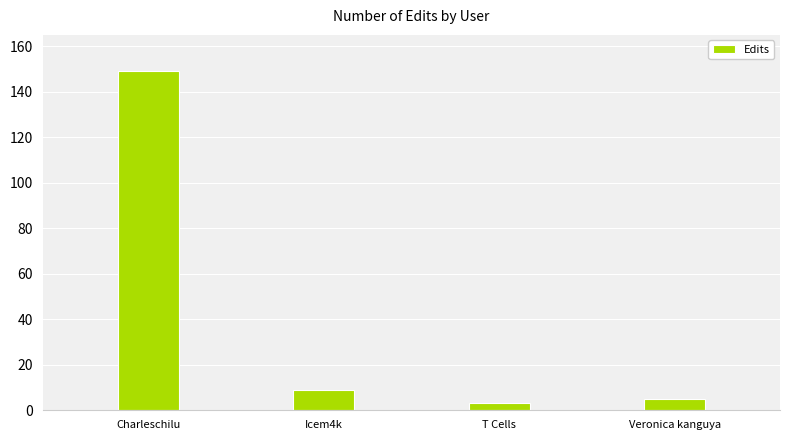

Reading right to left, list all the values displayed in this chart.

5	3	9	149